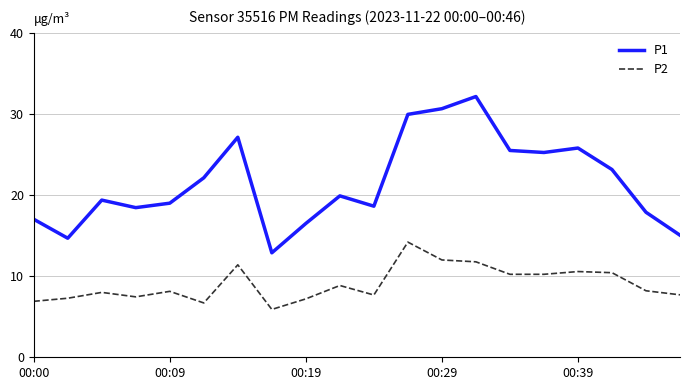

Which series has the widest spread of values?

P1